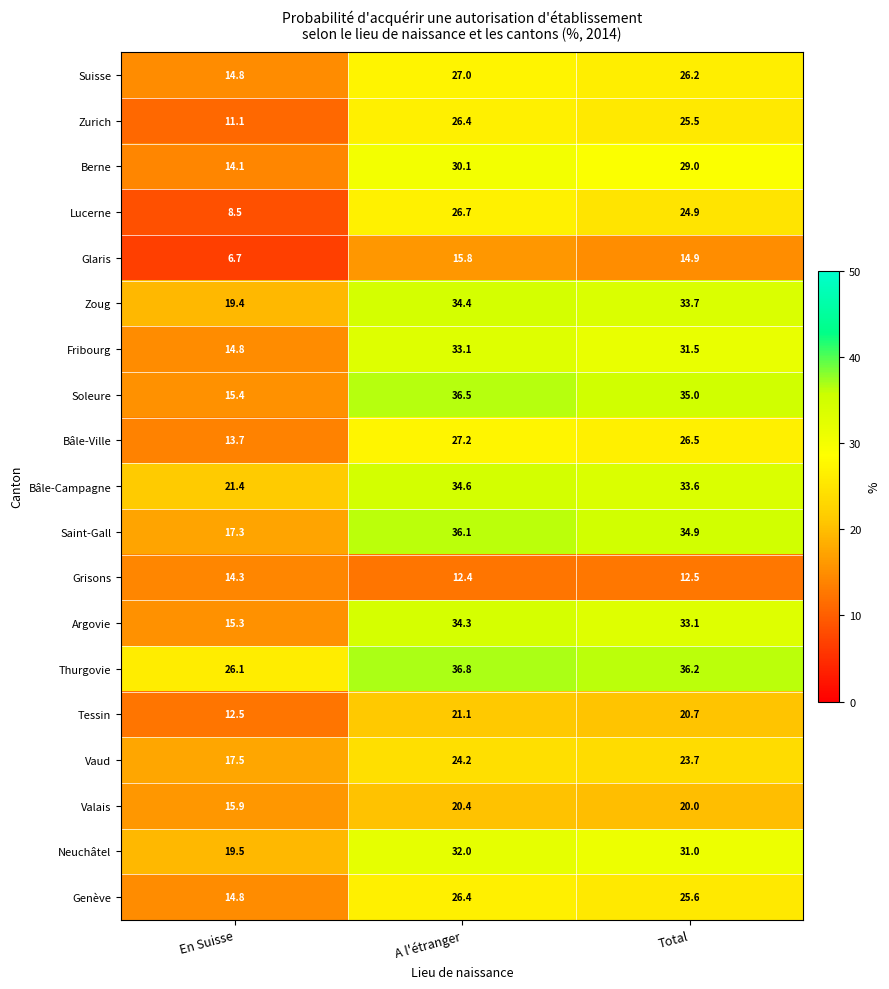

What is the total value across all series at En Suisse?

293.1